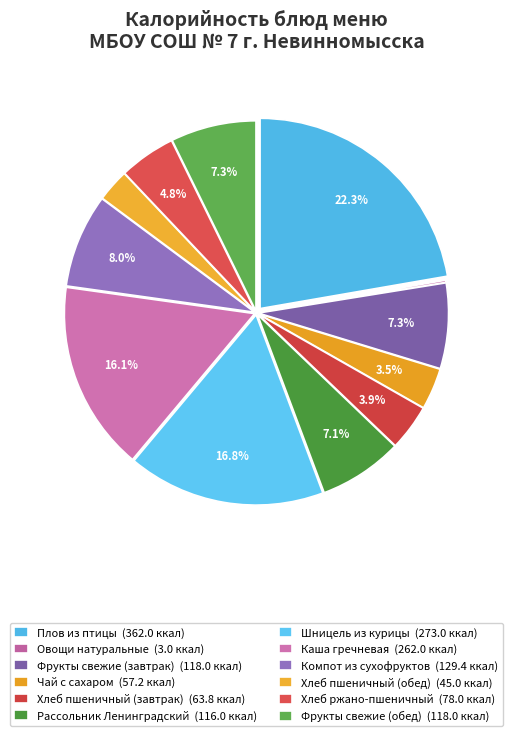

To the nearest percent, what is the difference between the largest and smallest slice percentages?

22%